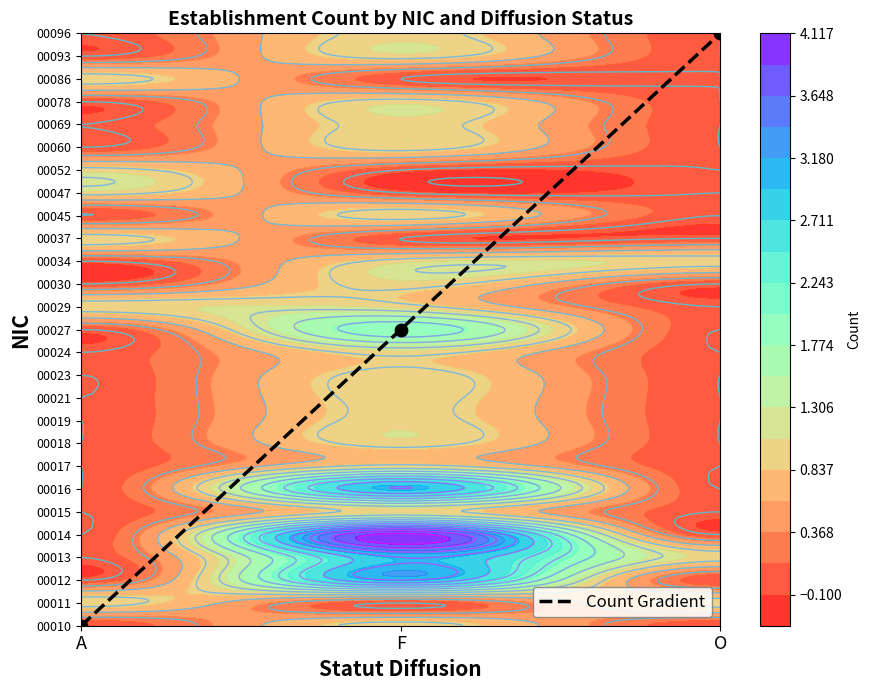

Reading left to right, list all the values displayed in this chart.

0	13	26